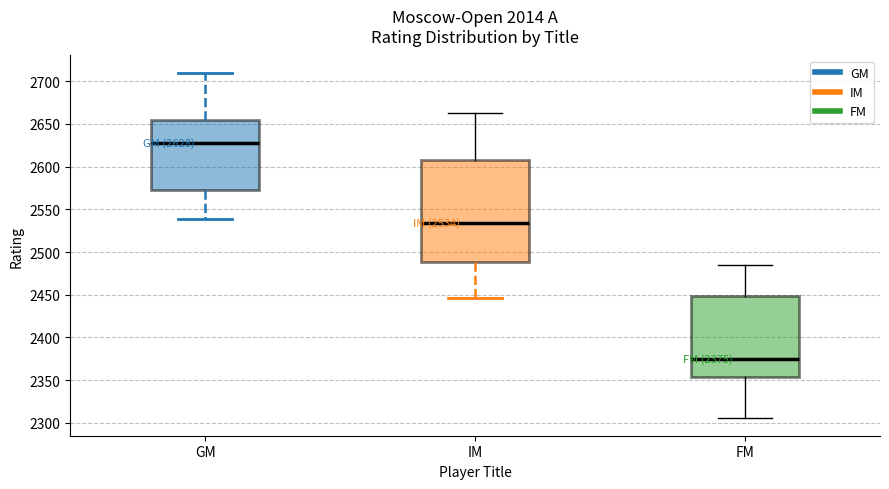

Which box is the tallest, from its lower edge to its upper edge?

IM